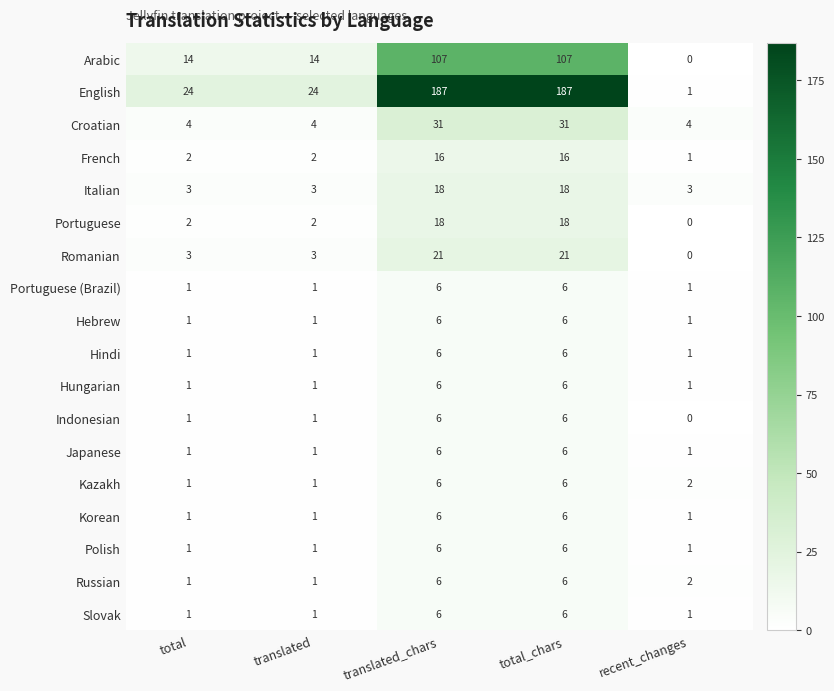

Is the value of Kazakh at translated greater than the value of Romanian at total?

No